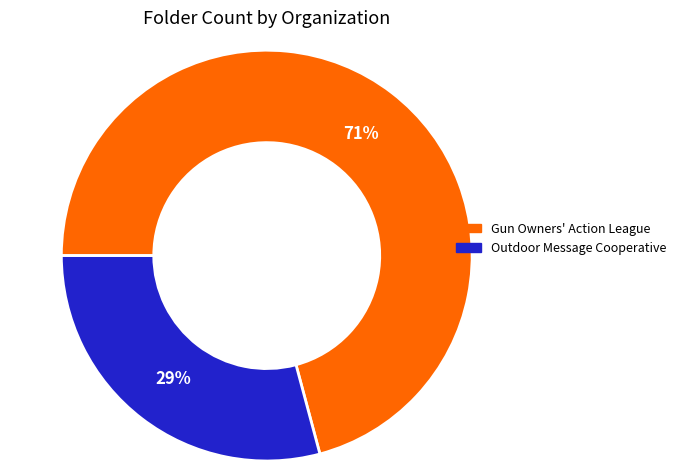

How many segments does this pie chart have?

2